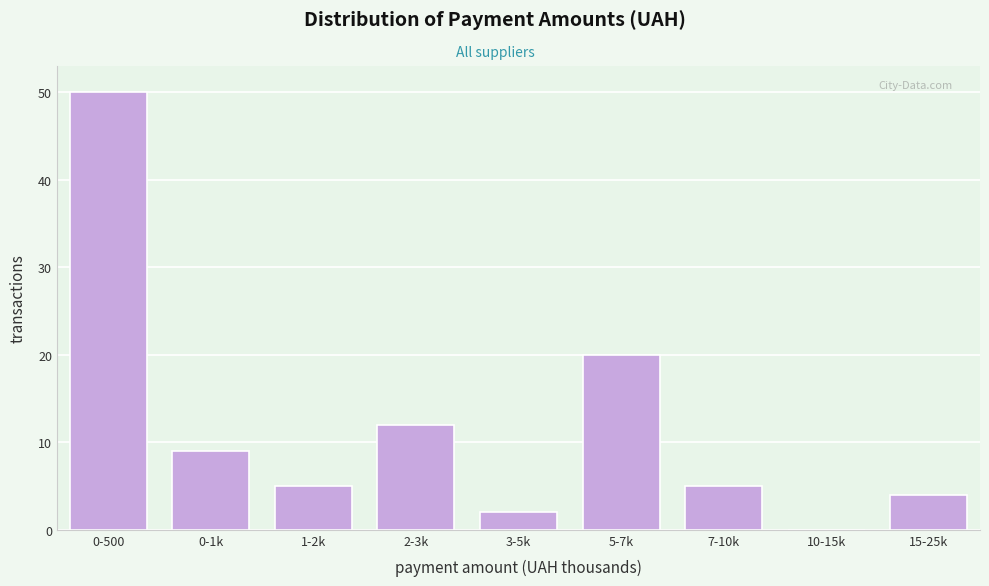

Reading right to left, list all the values displayed in this chart.

15-25k=4	10-15k=0	7-10k=5	5-7k=20	3-5k=2	2-3k=12	1-2k=5	0-1k=9	0-500=50